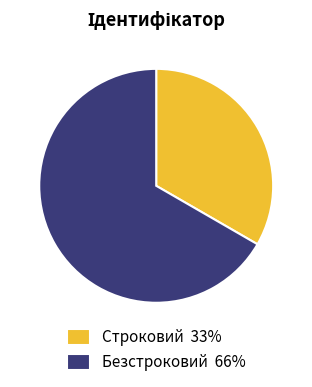

The Строковий 33% slice represents 42% of the pie. True or false?

False